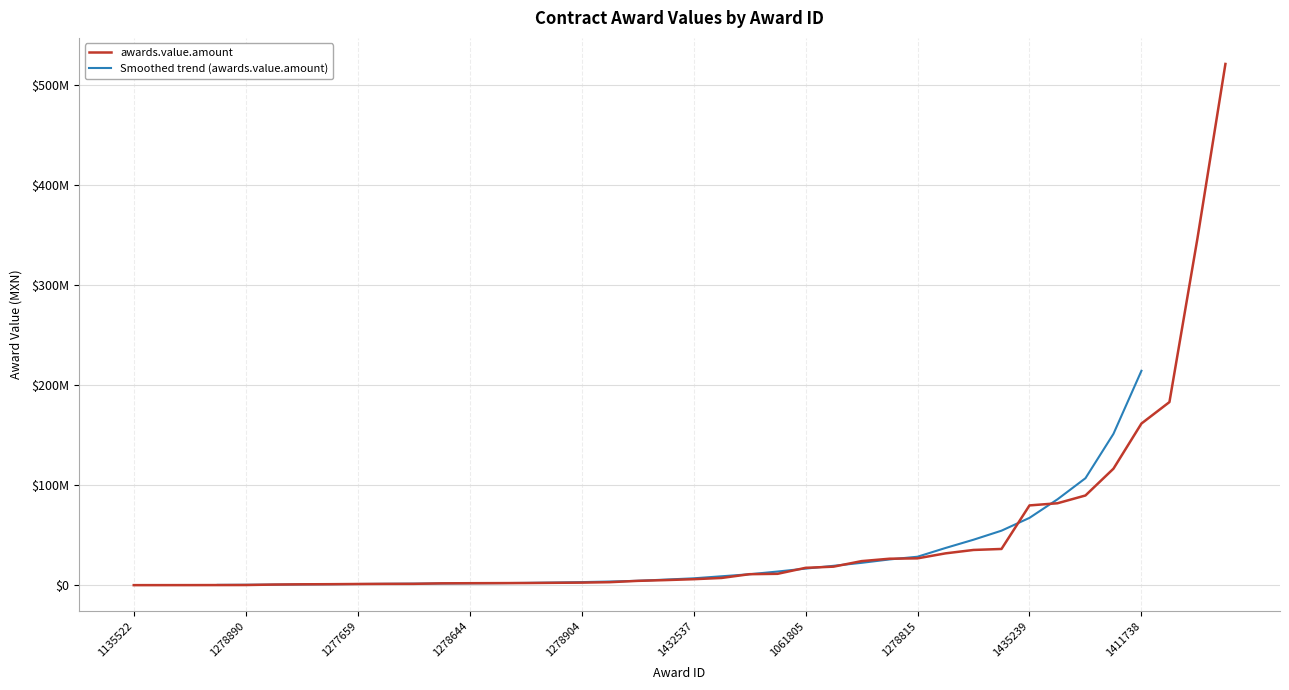

What is the ratio of the value at 1125720 to the value at 1061766?

40.4